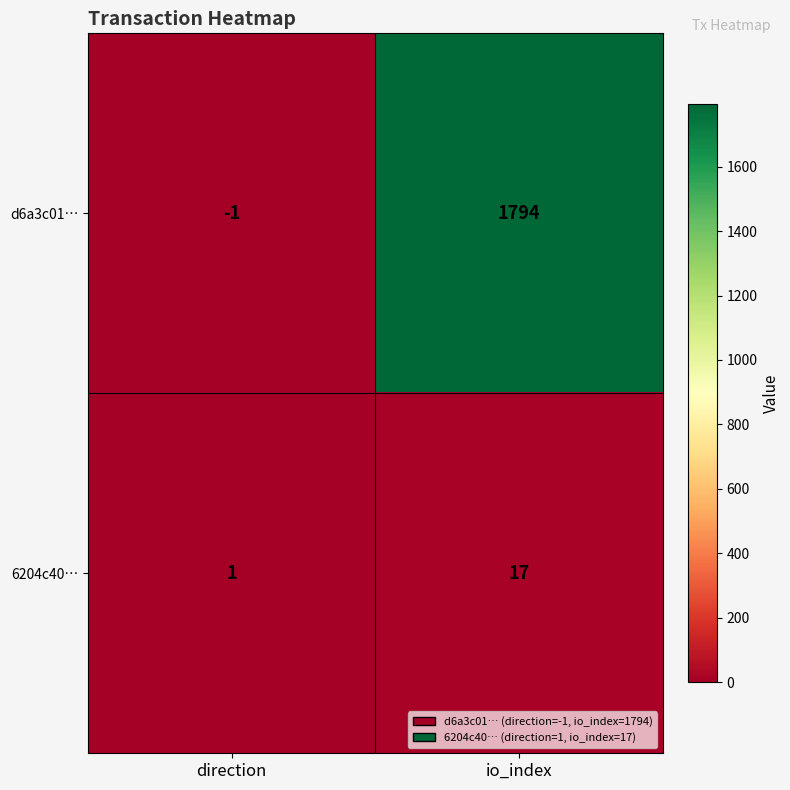

Reading right to left, extract all data points from this chart.

d6a3c01…: io_index=1794	direction=-1
6204c40…: io_index=17	direction=1